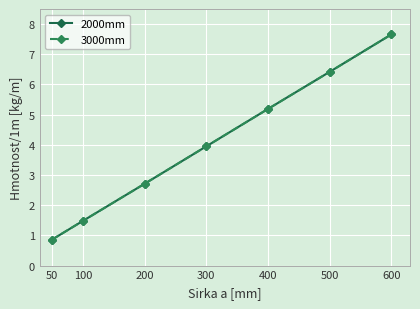

True or false: 2000mm has a value of 4.2 at 200.

False